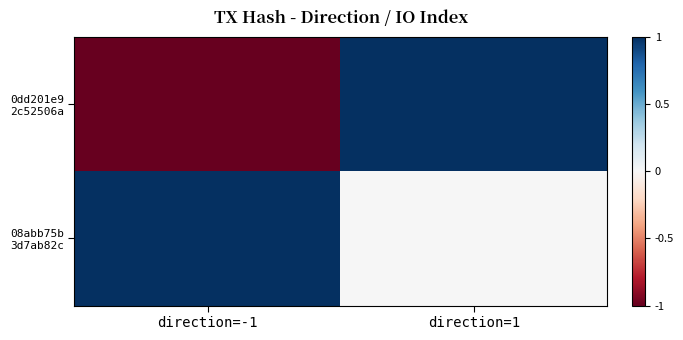

What is the greatest value displayed?

1